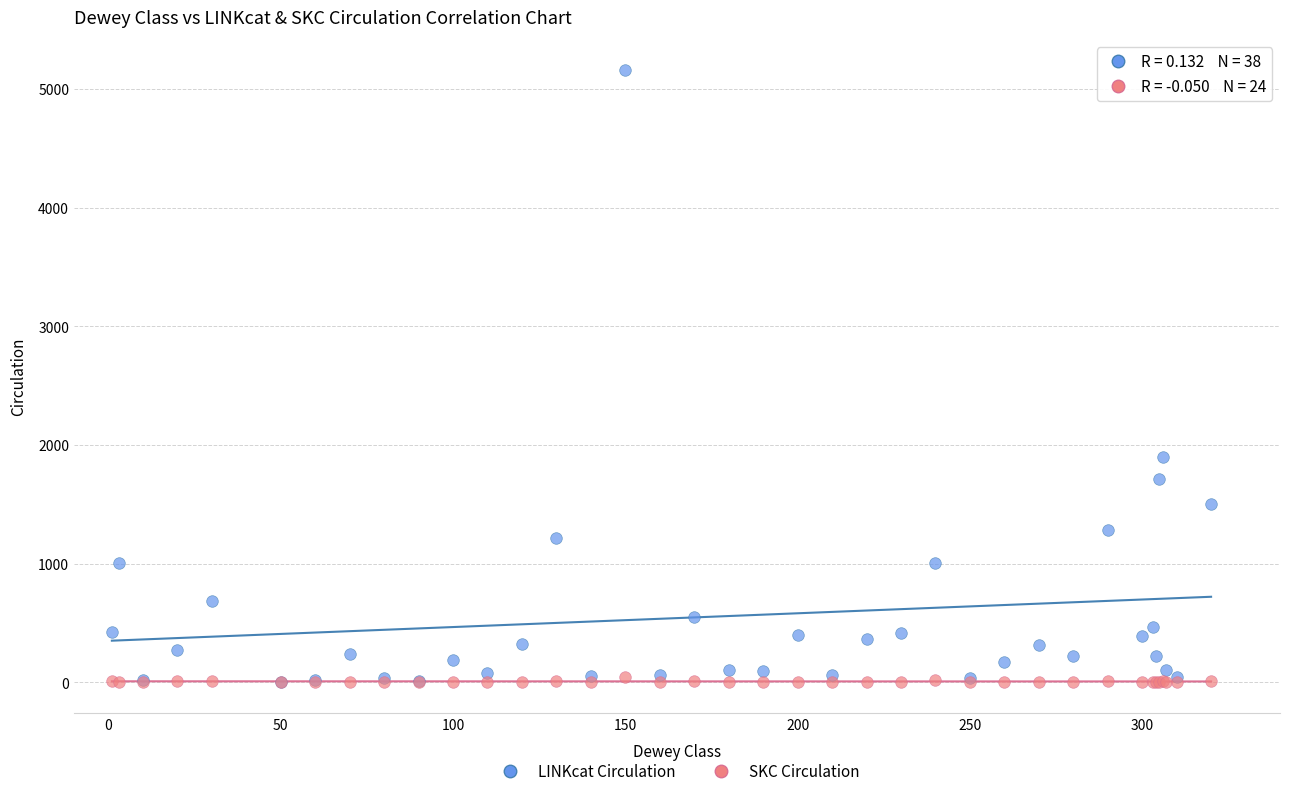

Across all series, what Y value is closest to 2577?

1896